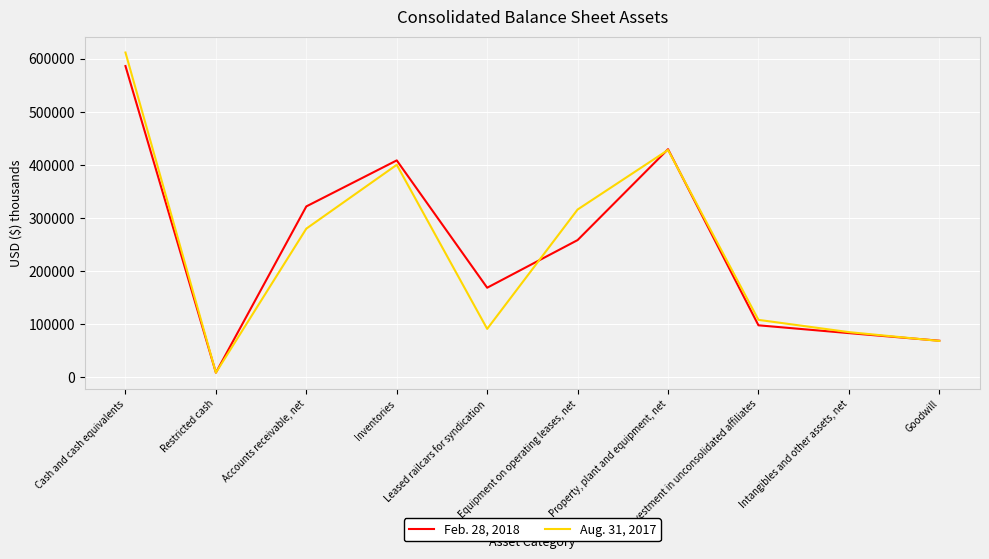

List the series in order of their peak value, highest first.

Aug. 31, 2017, Feb. 28, 2018